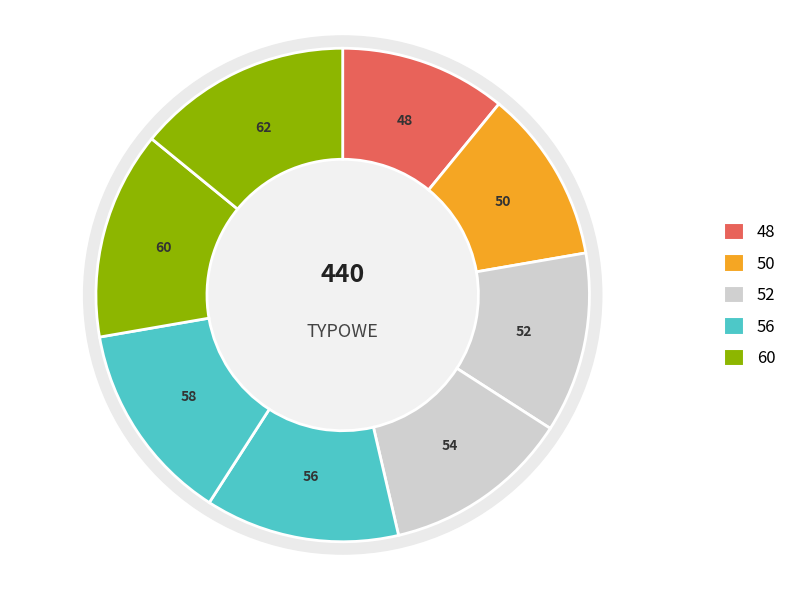

Does 58 represent more than half of the total?

No